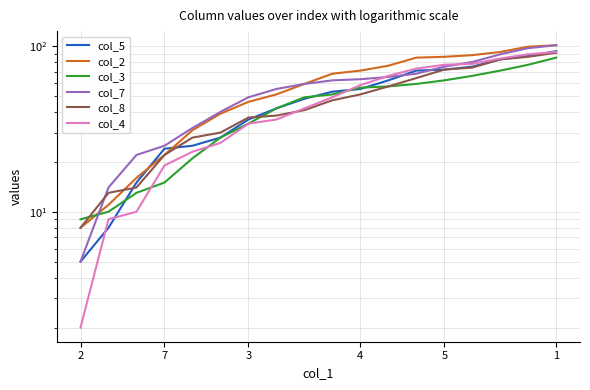

The col_5 series shows 12 at 7. True or false?

False